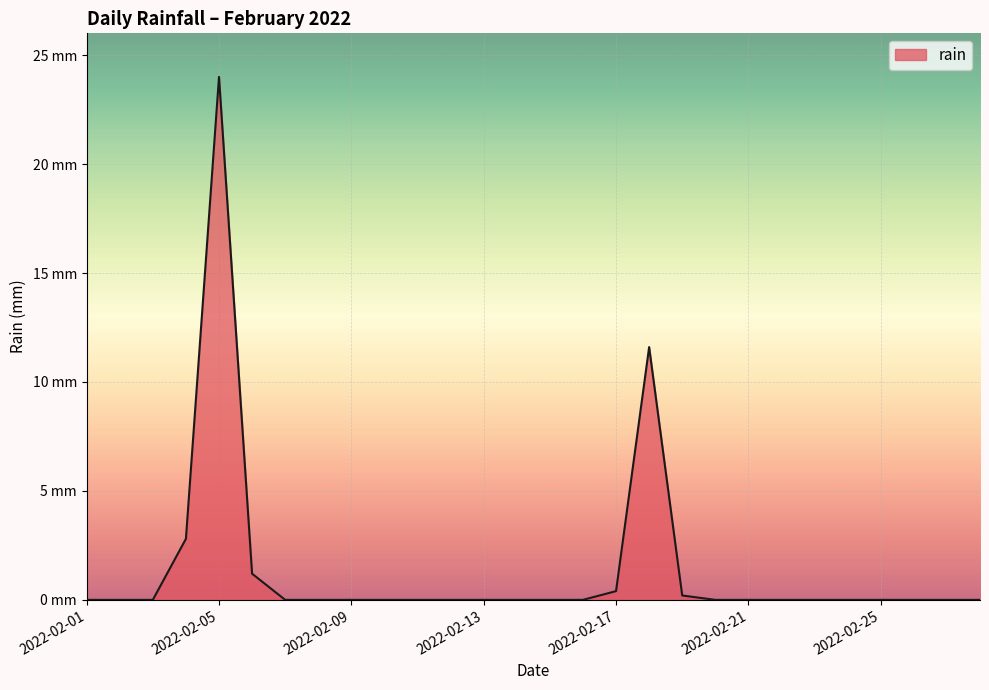

Rank the categories by value from lowest to highest.

2022-02-01, 2022-02-02, 2022-02-03, 2022-02-07, 2022-02-08, 2022-02-09, 2022-02-10, 2022-02-11, 2022-02-12, 2022-02-13, 2022-02-14, 2022-02-15, 2022-02-16, 2022-02-20, 2022-02-21, 2022-02-22, 2022-02-23, 2022-02-24, 2022-02-25, 2022-02-26, 2022-02-27, 2022-02-28, 2022-02-19, 2022-02-17, 2022-02-06, 2022-02-04, 2022-02-18, 2022-02-05